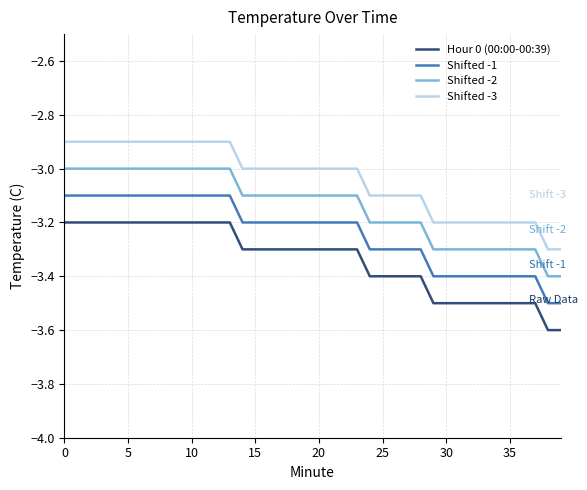

True or false: Shifted -3 and Shifted -2 intersect in this chart.

False